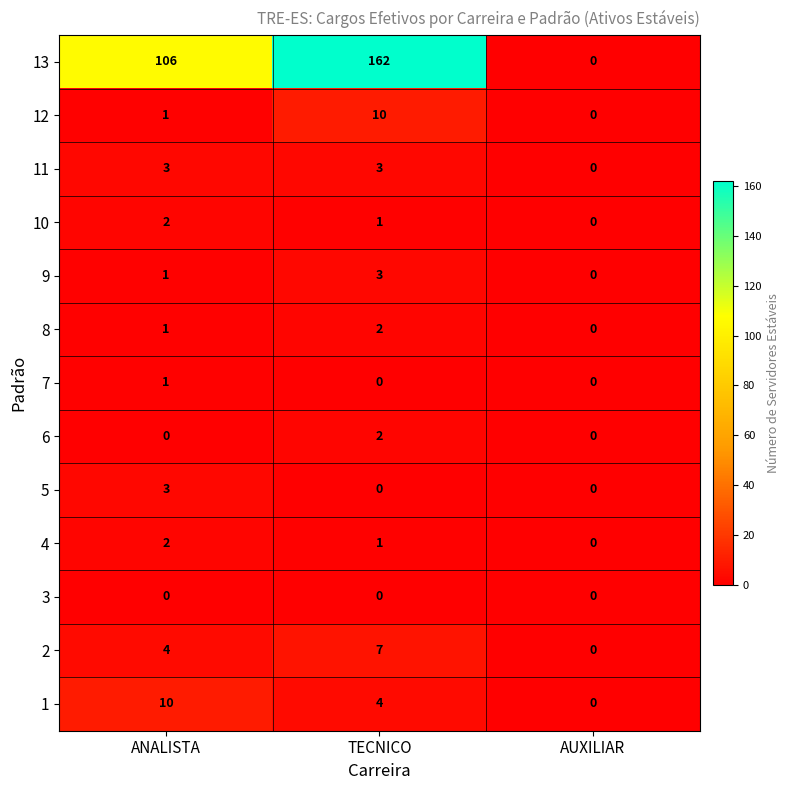

What is the difference between the highest and lowest values at TECNICO?

162